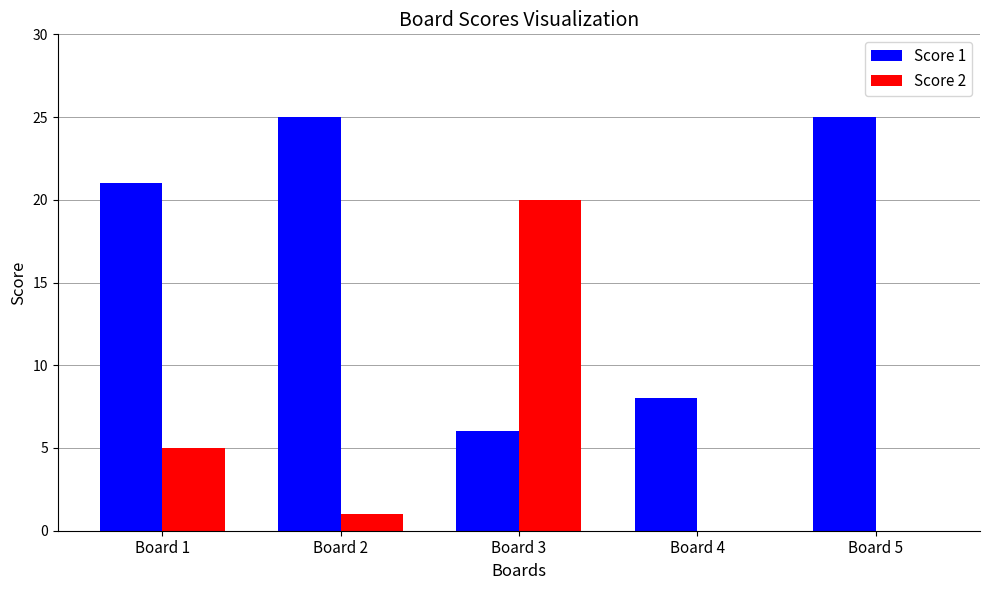

Which series has the largest total across all categories?

Score 1